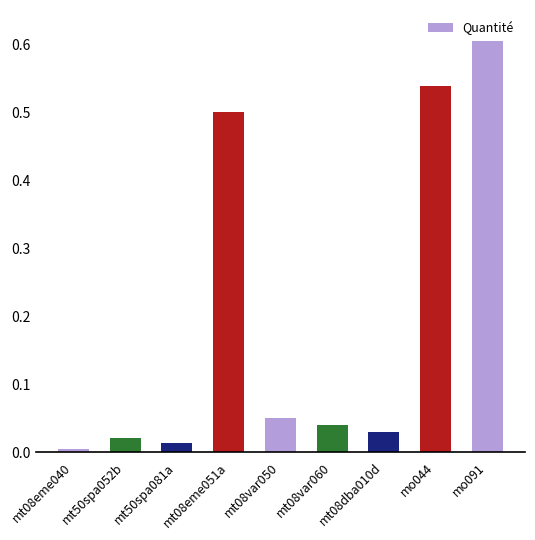

Which label corresponds to the largest value in the chart?

mo091